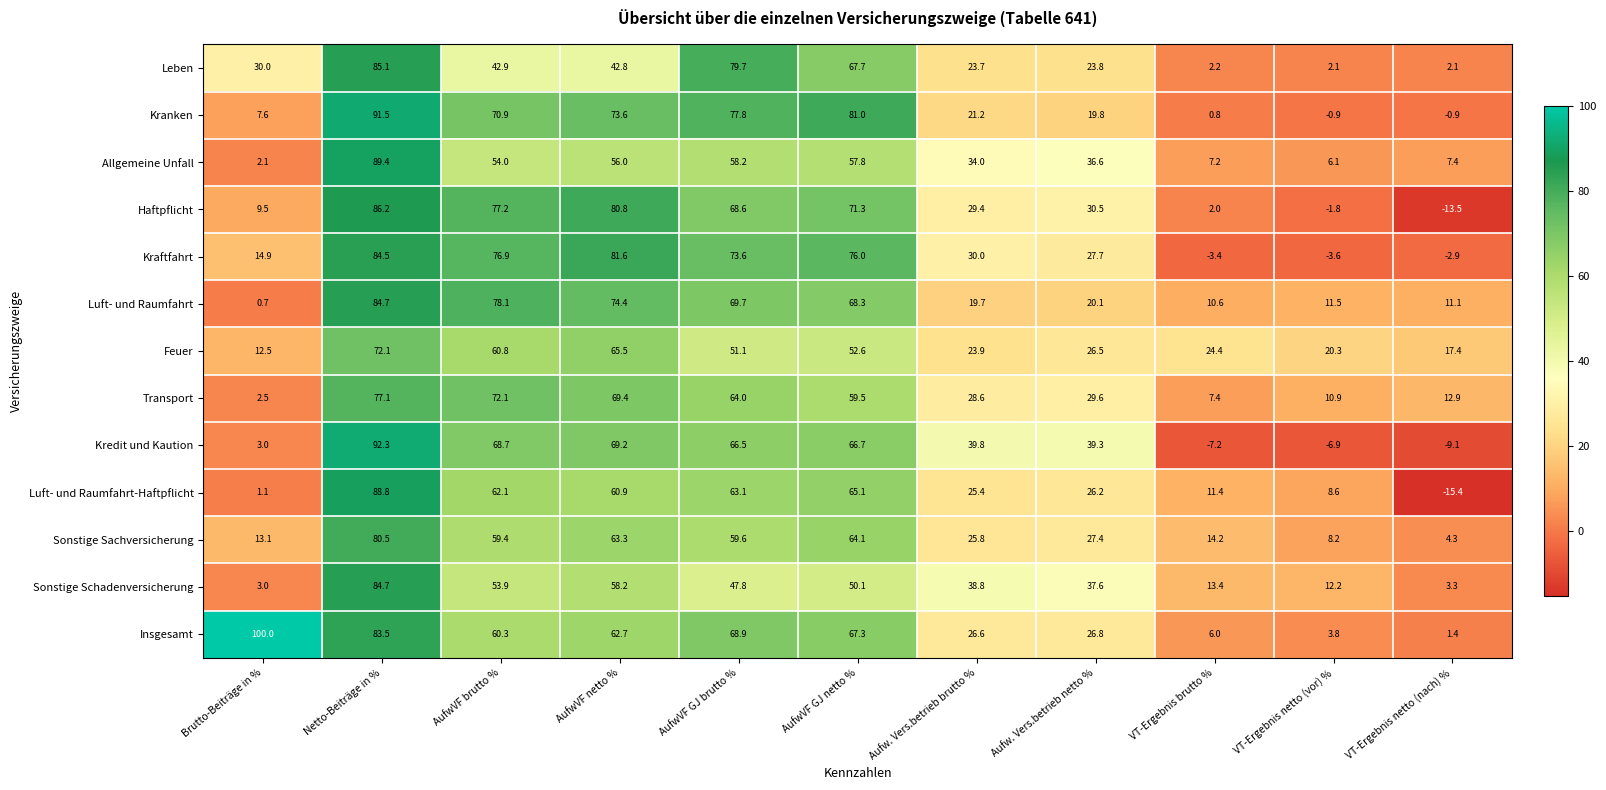

Rank the series at AufwVF GJ netto % from highest to lowest value.

Kranken, Kraftfahrt, Haftpflicht, Luft- und Raumfahrt, Leben, Insgesamt, Kredit und Kaution, Luft- und Raumfahrt-Haftpflicht, Sonstige Sachversicherung, Transport, Allgemeine Unfall, Feuer, Sonstige Schadenversicherung